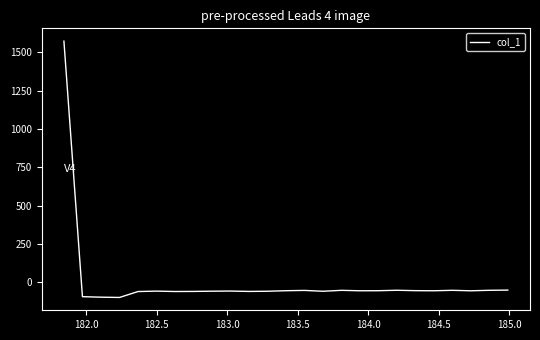

What is the minimum value shown in the chart?

-99.7